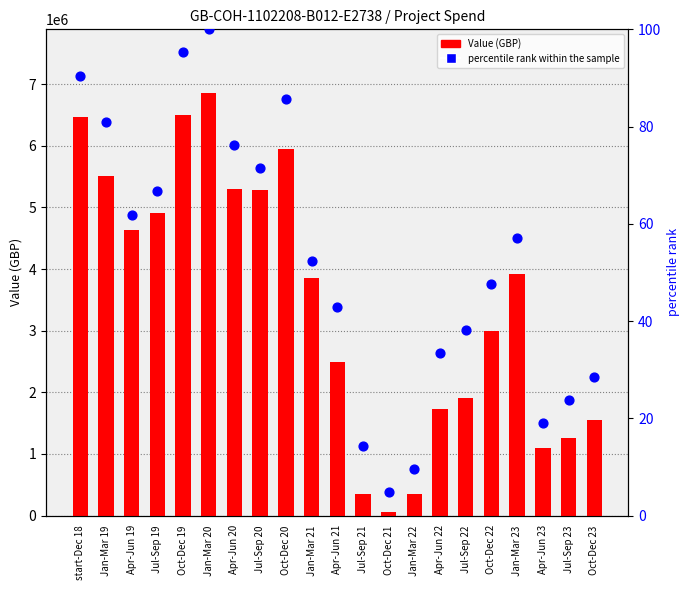

What are all the series names shown in the legend?

Value (GBP), percentile rank within the sample